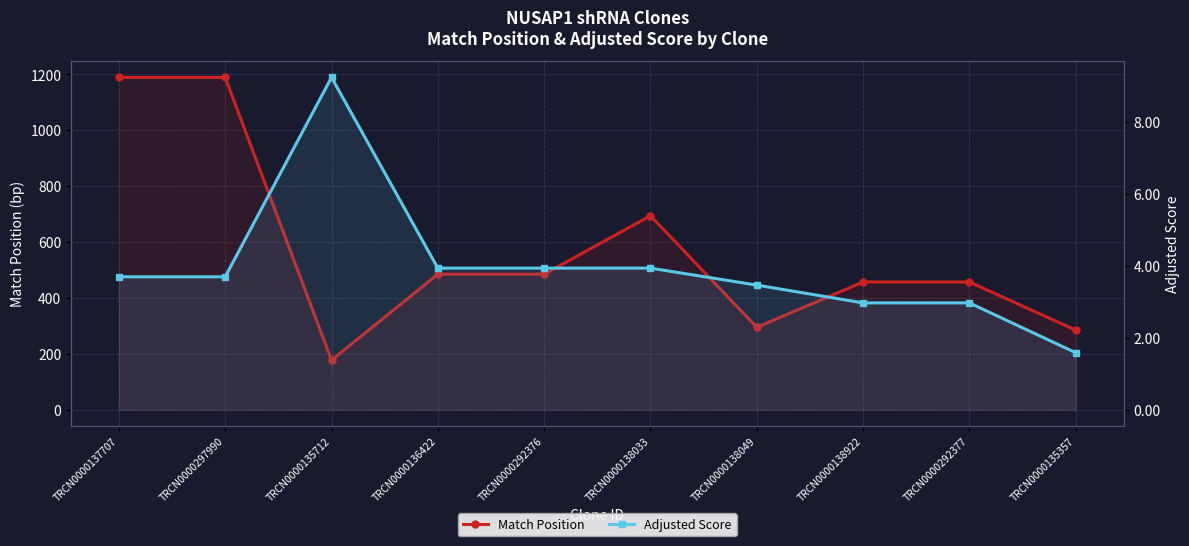

At which label does Match Position reach its peak?

TRCN0000137707